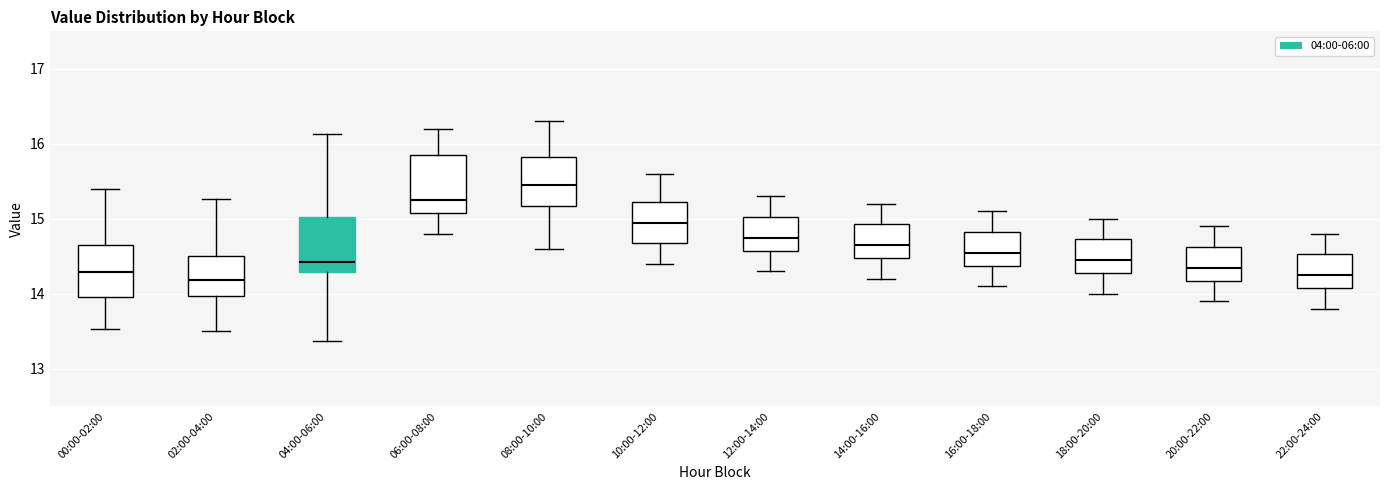

Which box has the highest median line?

08:00-10:00